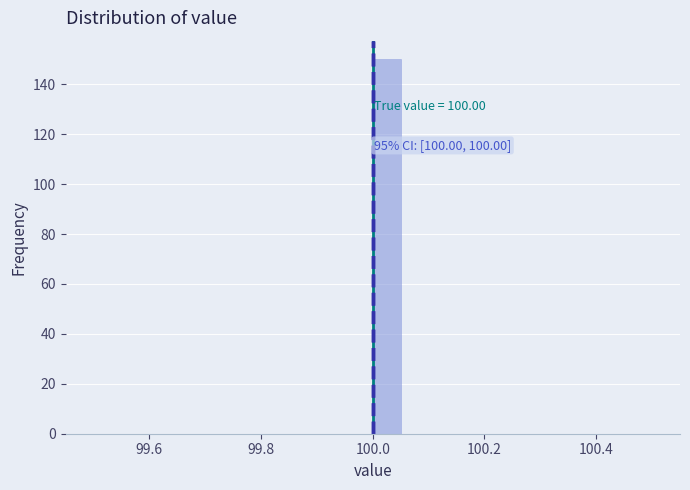

Read against the x-axis, roughly where is the centre of the tallest bar?

100.02